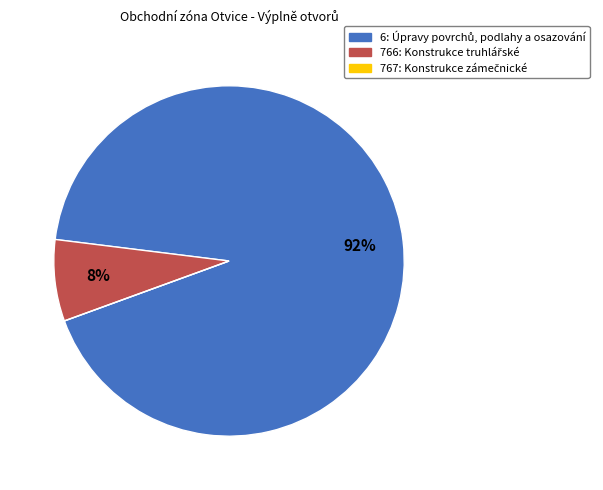

Is there any slice that represents more than half of the pie?

Yes